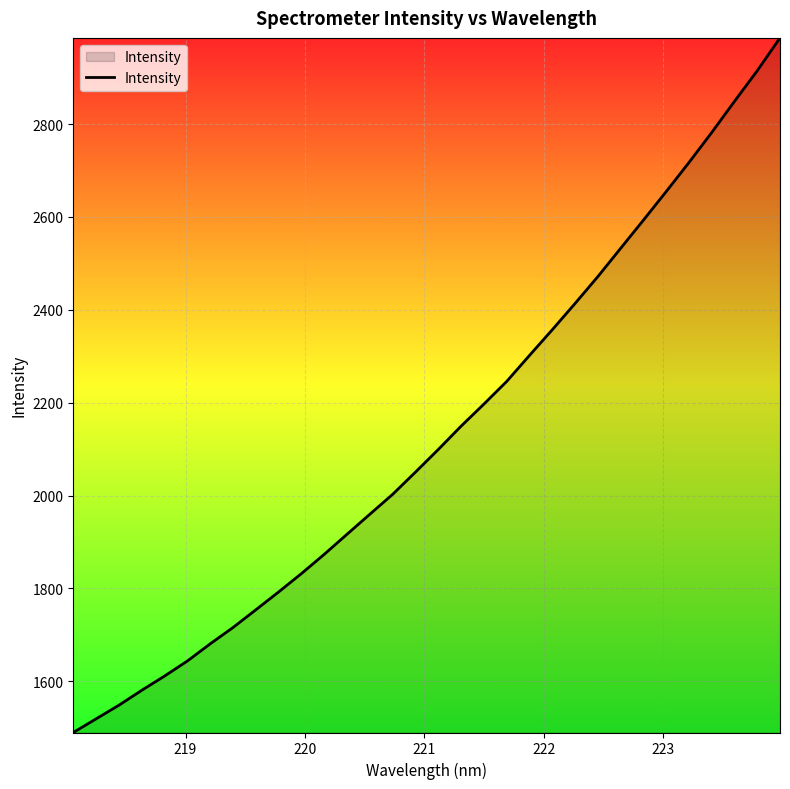

What is the difference between the maximum and minimum values?

1496.3